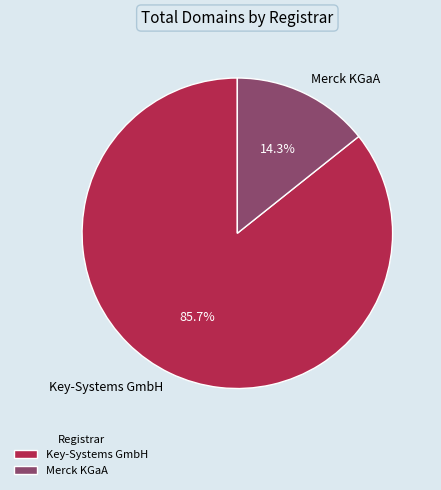

Approximately how many times larger is the value at Key-Systems GmbH compared to Merck KGaA?

6.0